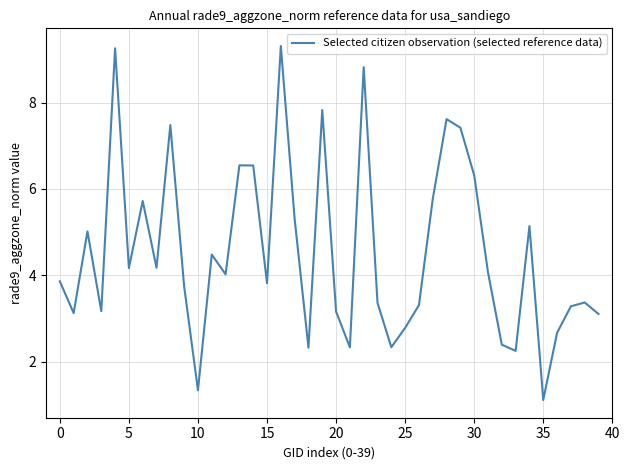

Count the number of data series in this chart.

1